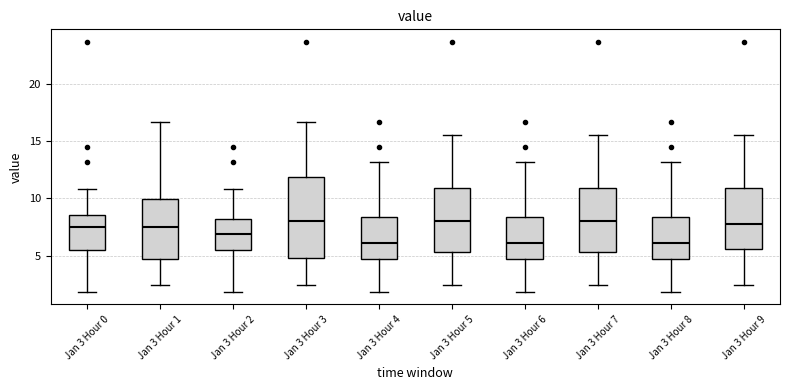

Comparing the boxes themselves (not the whiskers), which one is the tallest?

Jan 3 Hour 3